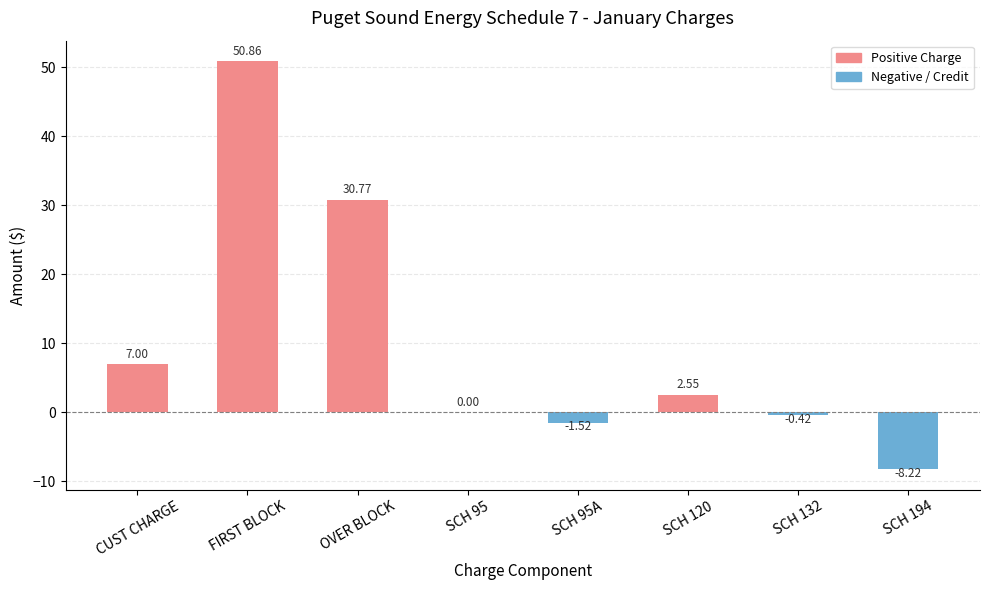

Are the bars horizontal?

No